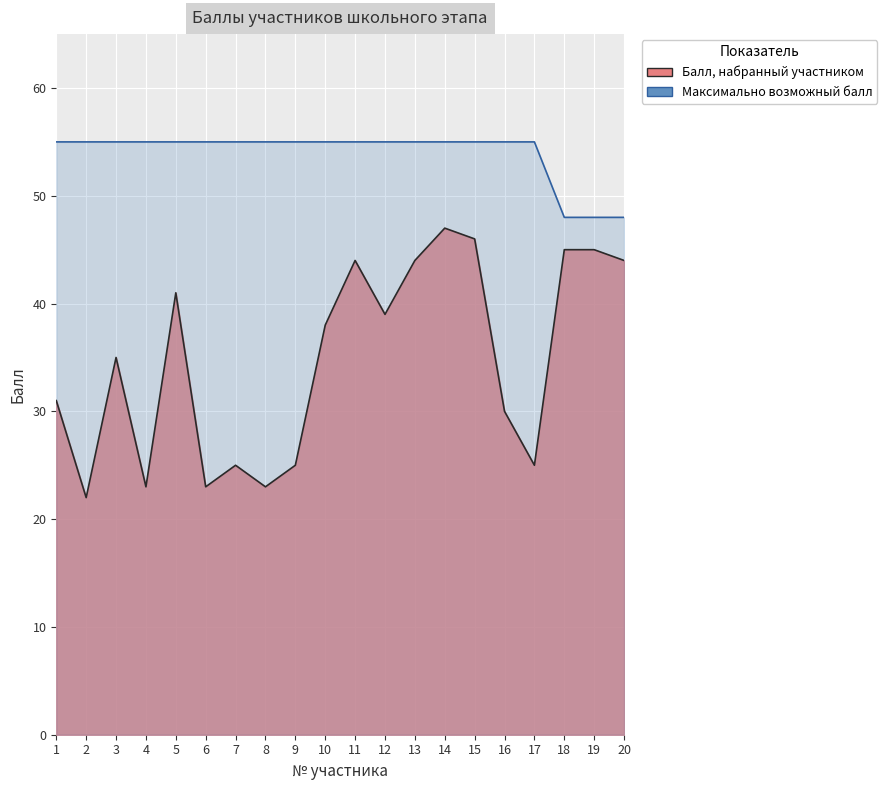

What is the difference between the maximum and minimum values in the Балл, набранный участником series?

25